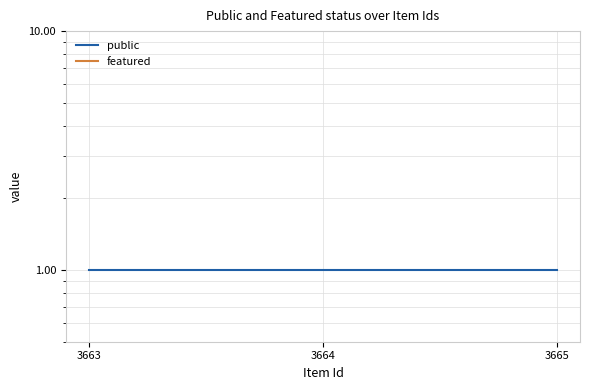

Is it true that public equals 1 at 3663?

True